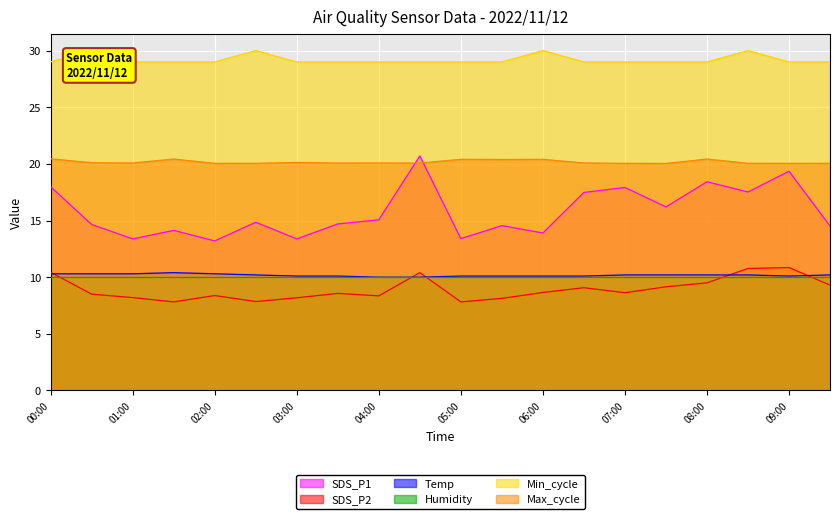

What is the approximate value of Max_cycle at 01:30?

20.4